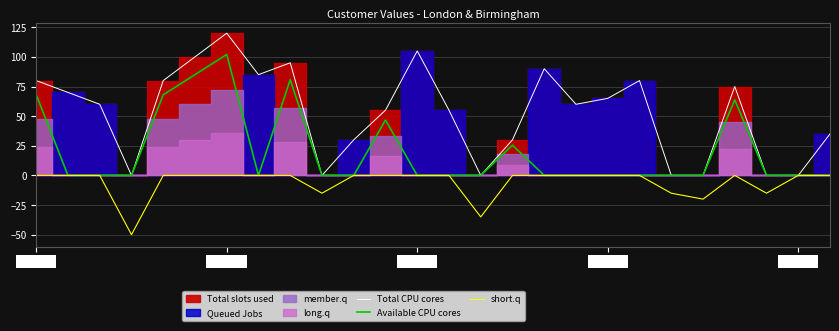

The value of Total CPU cores at Week 07 is 145.0. True or false?

False